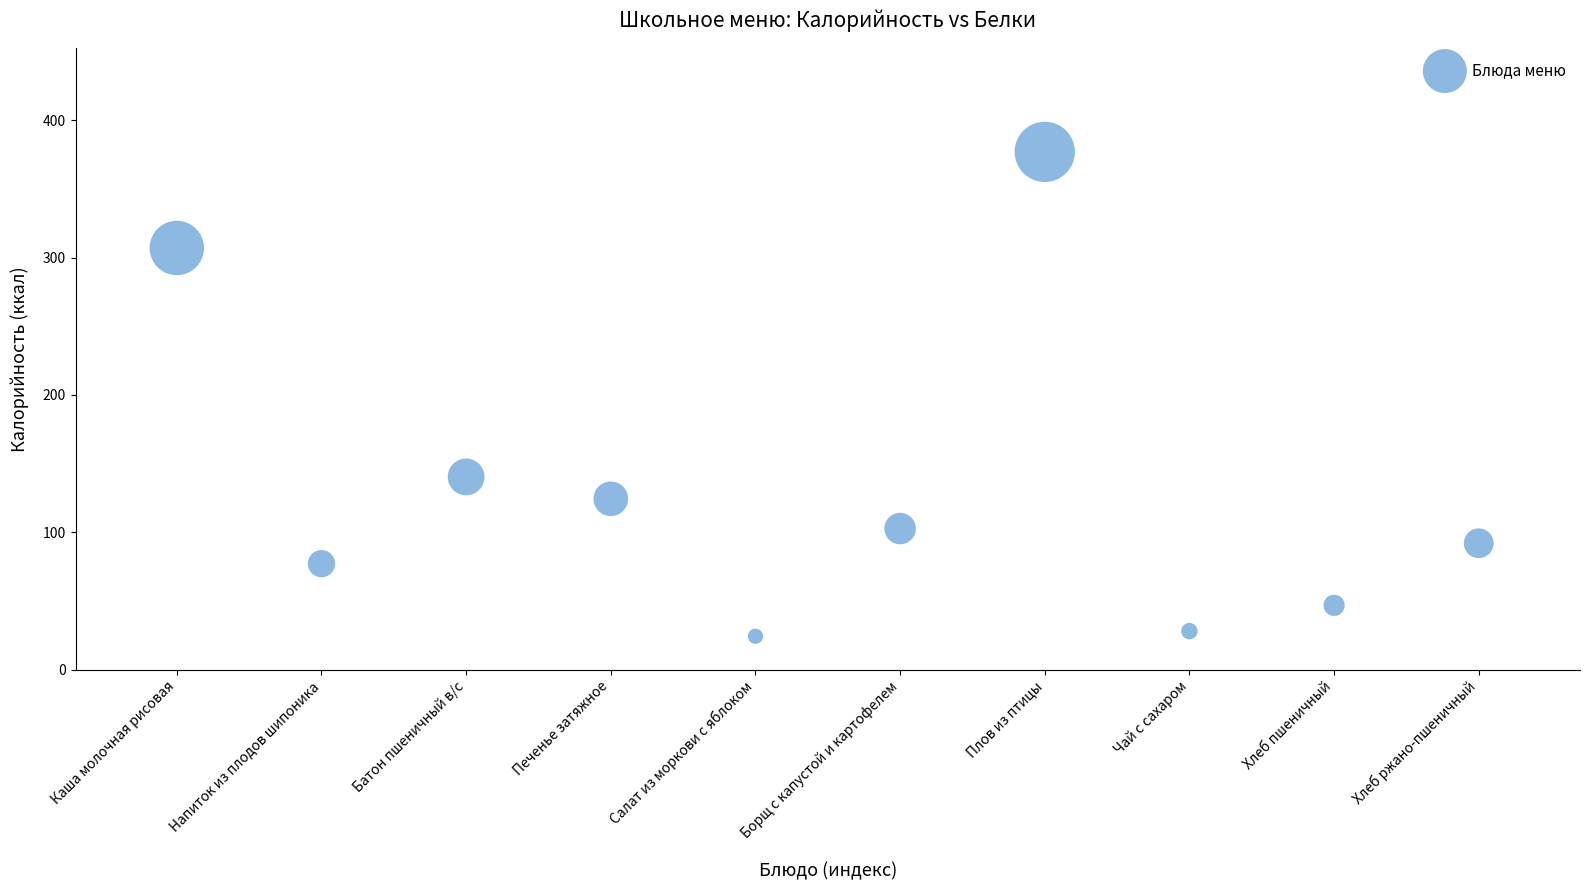

What Y value in the scatter plot is closest to 200?

140.3